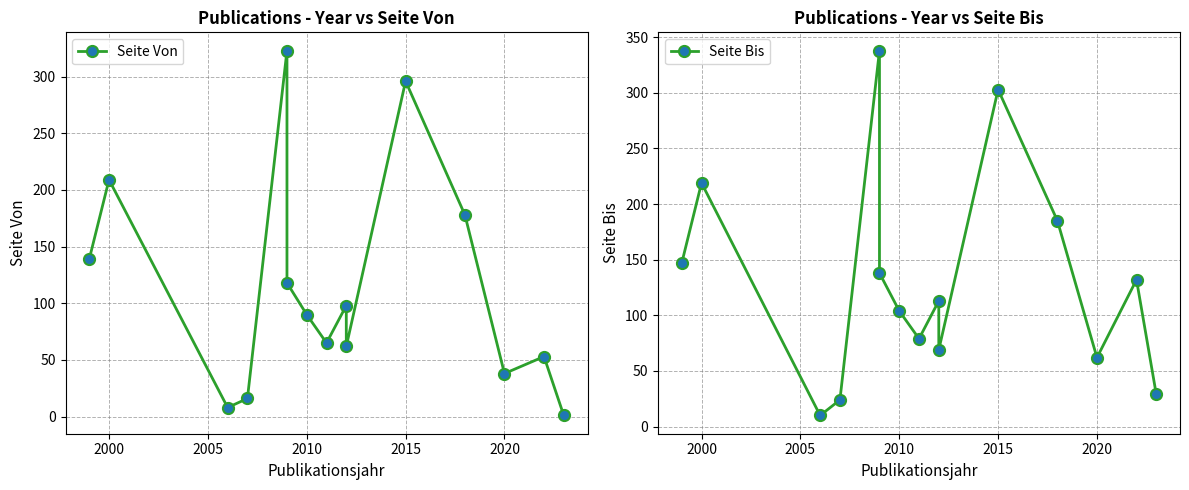

What is the maximum value shown in the chart?

338